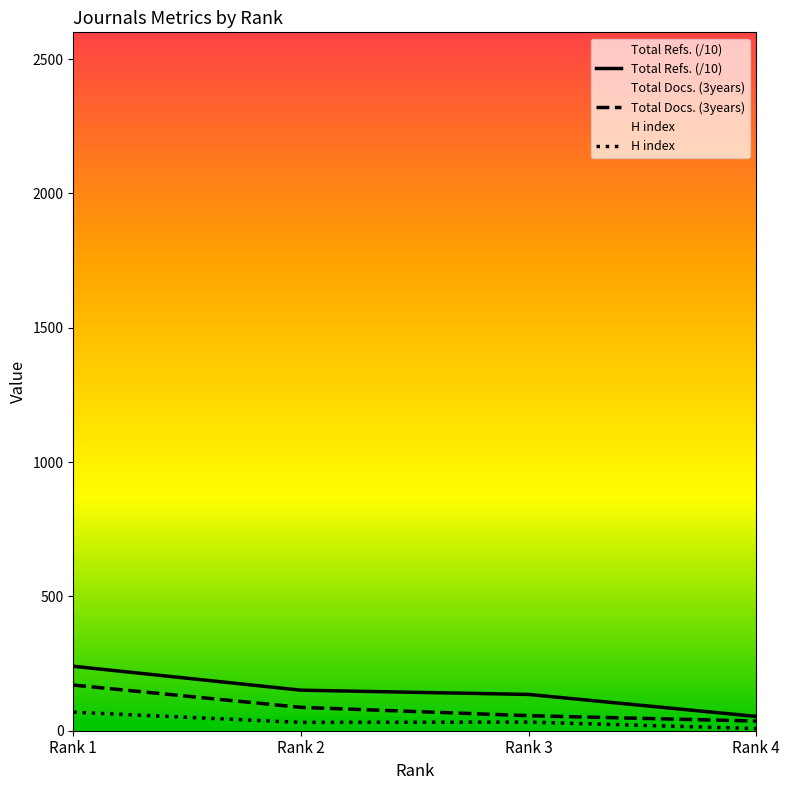

List the series in order of their overall mean, highest first.

Total Refs. (/10), Total Docs. (3years), H index